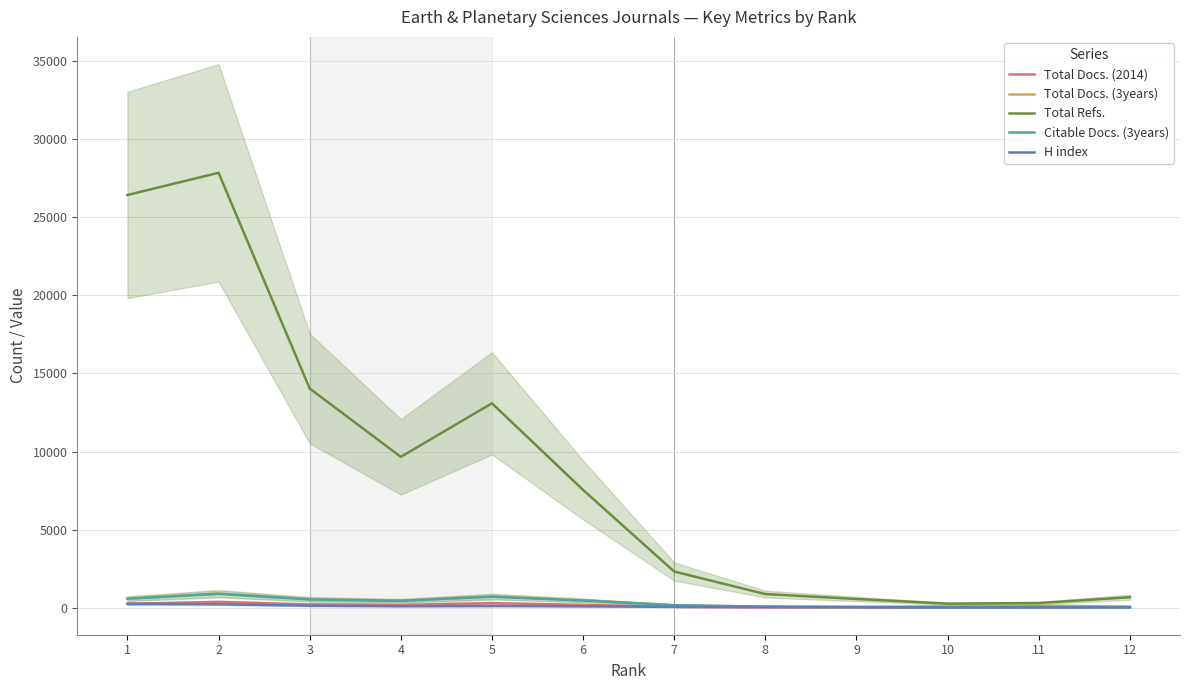

How many data points in Total Docs. (2014) are less than 181?

6